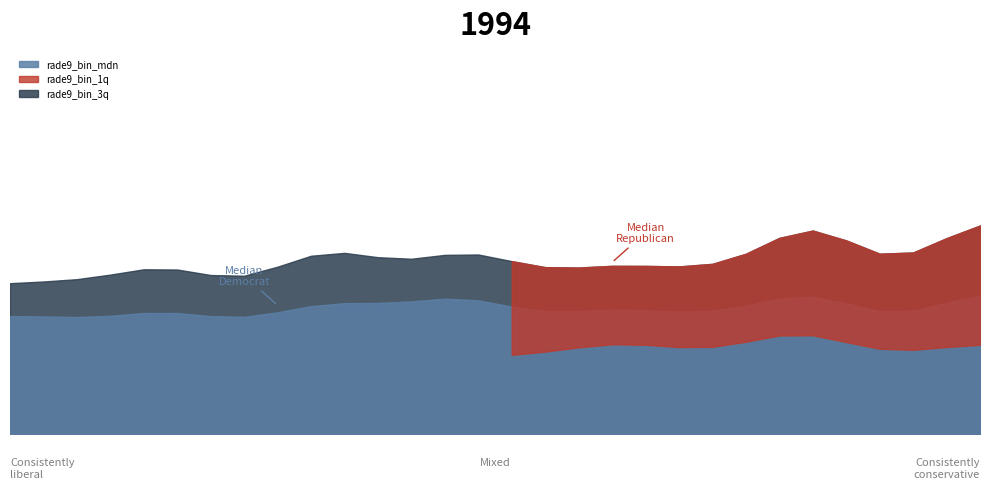

At 138438, list the series in order from smallest to largest.

rade9_bin_1q, rade9_bin_mdn, rade9_bin_3q